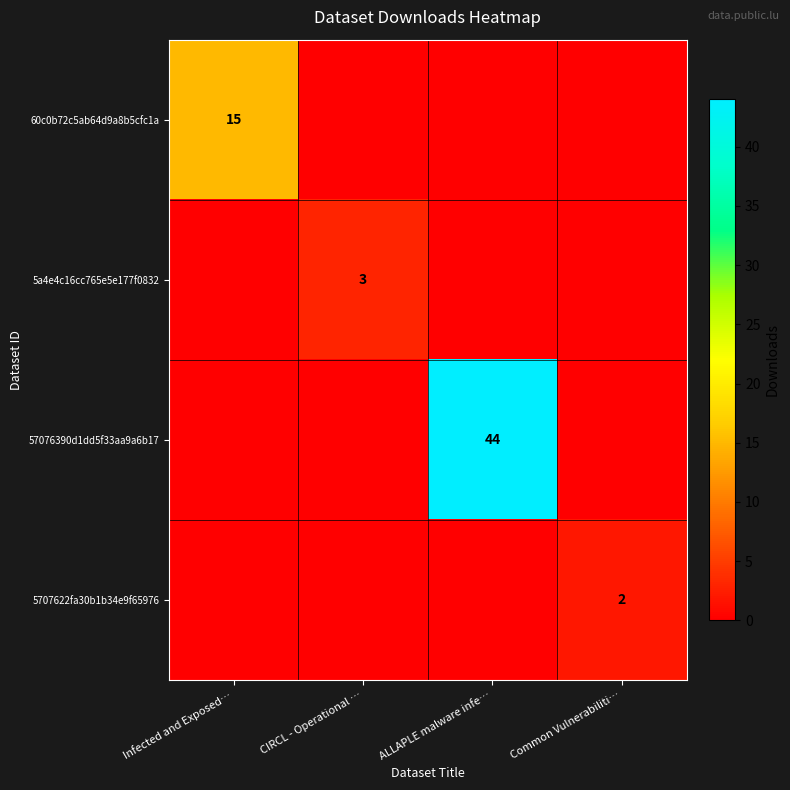

Is it true that 60c0b72c5ab64d9a8b5cfc1a equals 15 at Infected and Exposed…?

True